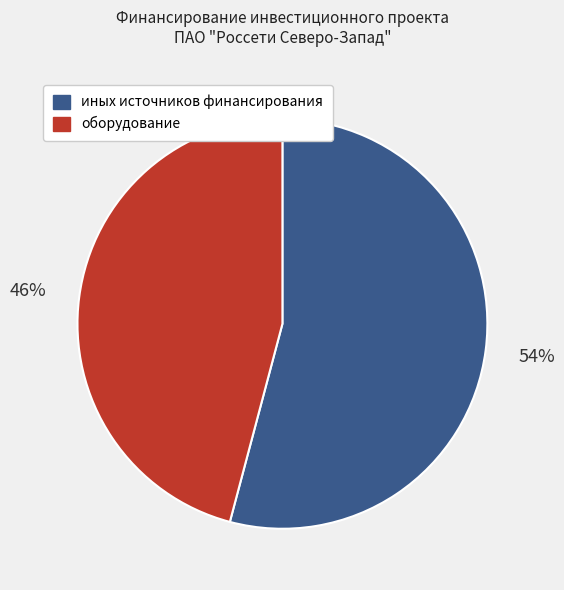

Which category has the biggest portion of the pie?

иных источников финансирования